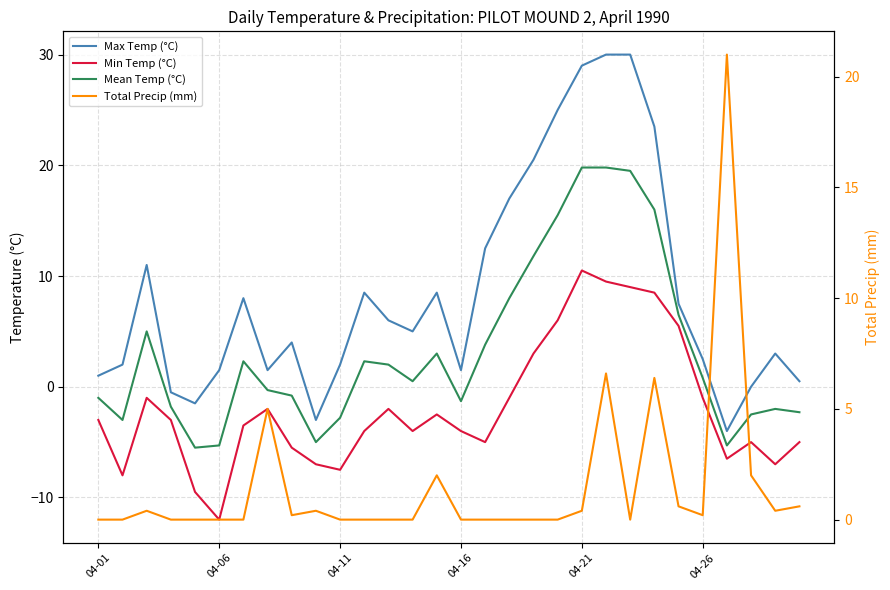

How many values in Mean Temp (°C) are above zero?

16